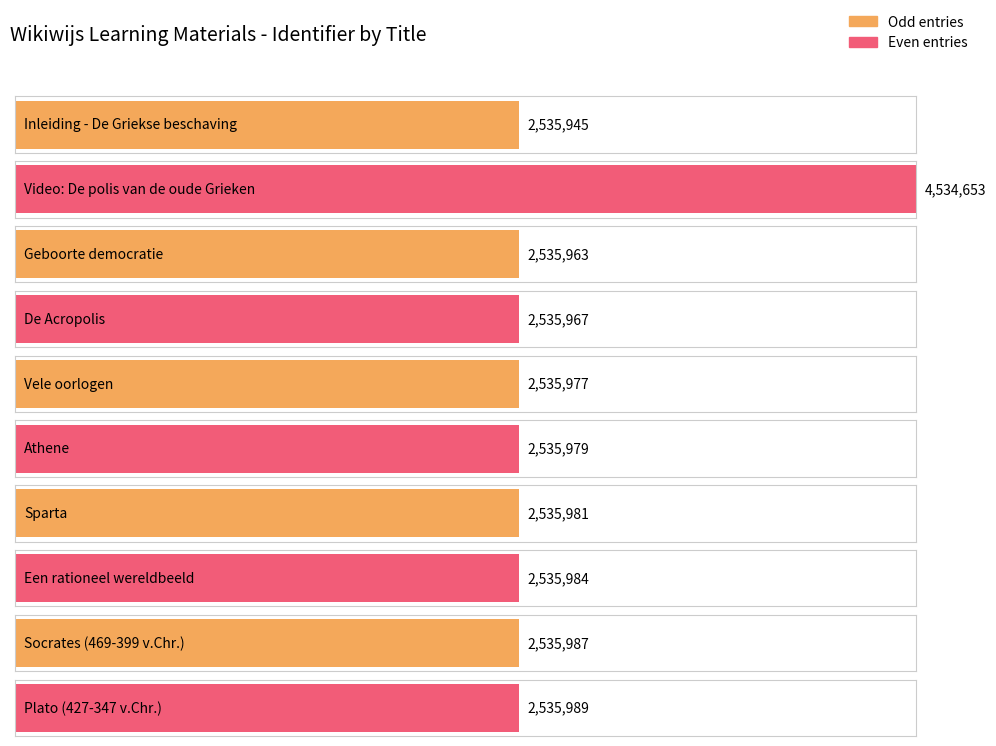

What is the sum of the values at Inleiding - De Griekse beschaving and Geboorte democratie?

5071908